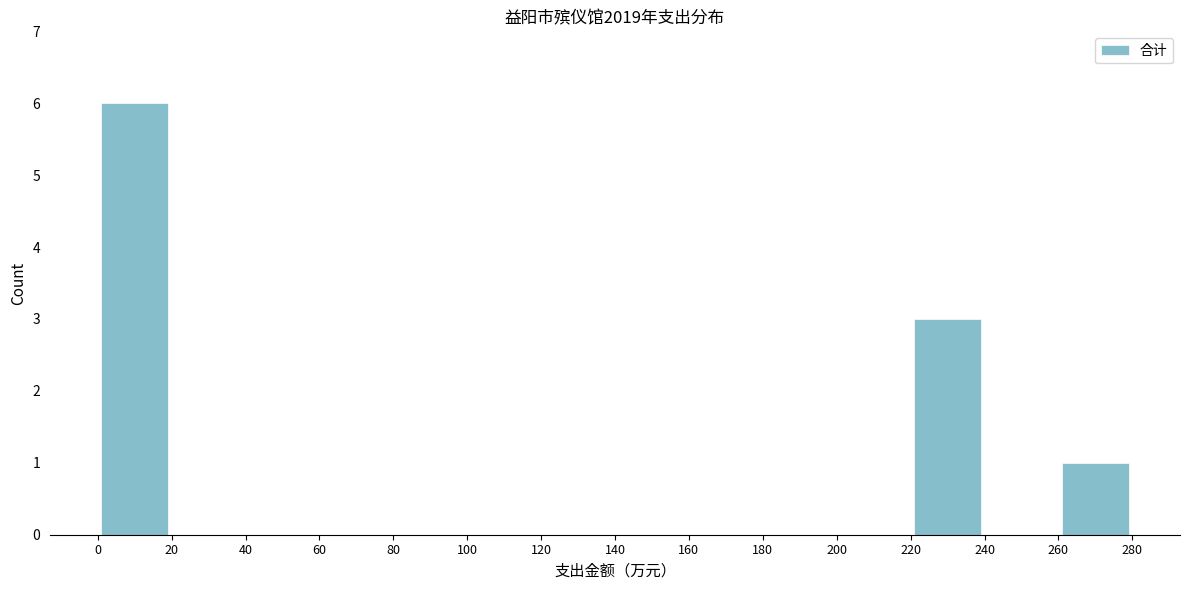

Reading left to right, transcribe this chart: for each bar, give the range it covers on the x-axis and its height. The values are not printed on the chart, so give them approximately, as read against the axis.

0 to 20: 6
20 to 40: 0
40 to 60: 0
60 to 80: 0
80 to 100: 0
100 to 120: 0
120 to 140: 0
140 to 160: 0
160 to 180: 0
180 to 200: 0
200 to 220: 0
220 to 240: 3
240 to 260: 0
260 to 280: 1